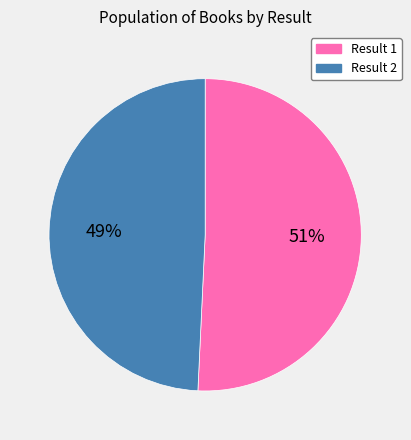

Does any single category account for the majority?

Yes